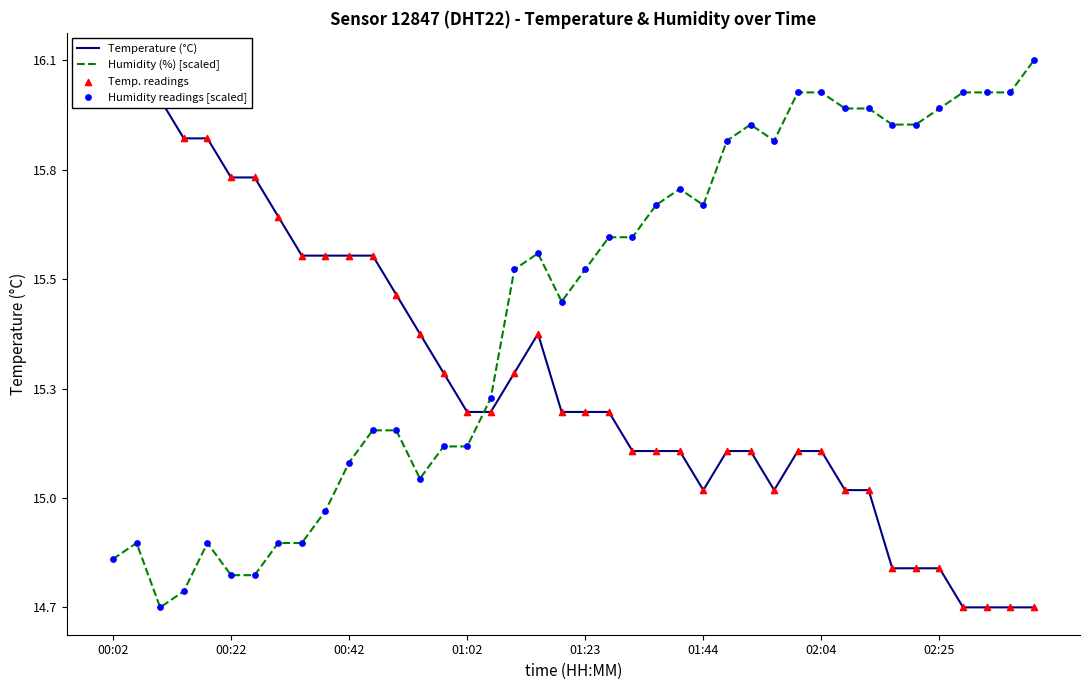

What are all the series names shown in the legend?

Temperature (°C), Humidity (%) [scaled], Temp. readings, Humidity readings [scaled]